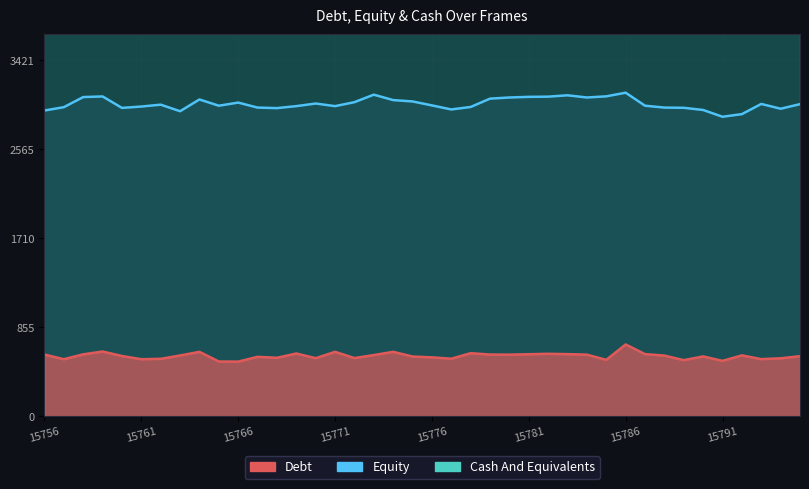

True or false: Cash And Equivalents and Equity cross at least once.

False